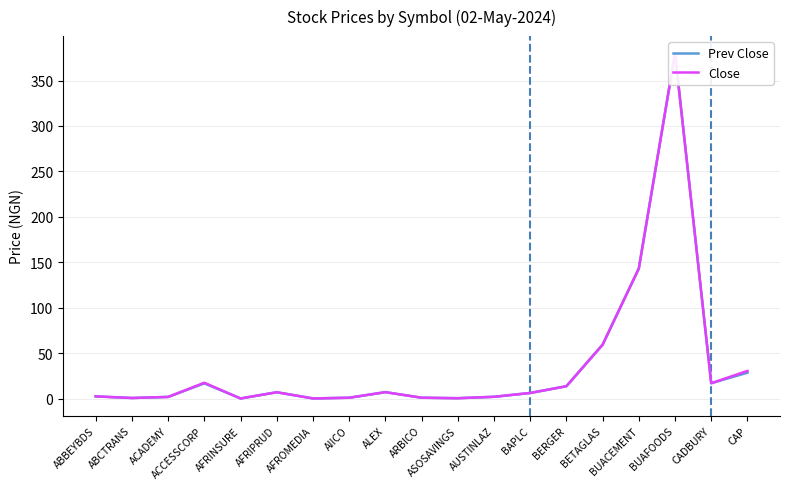

List the series in order of their peak value, lowest first.

Prev Close, Close